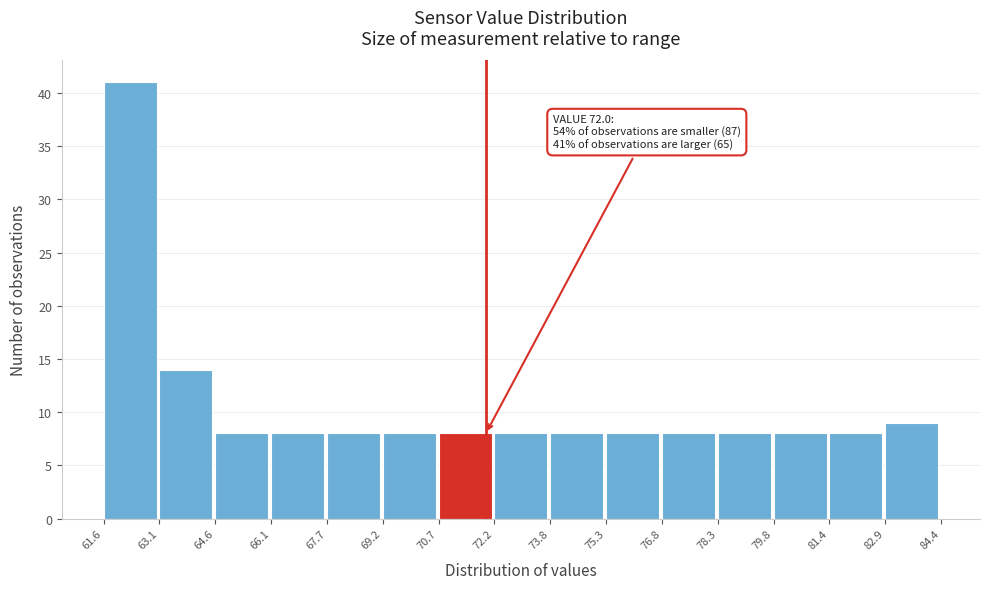

Which range on the x-axis has the tallest bar?

61.6 to 63.1